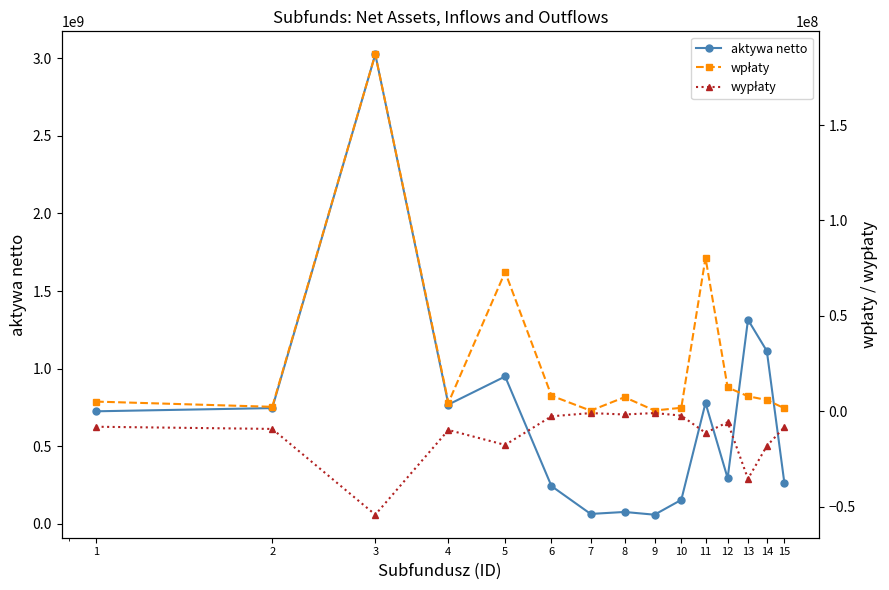

What is the maximum value for aktywa netto?

3024554561.9